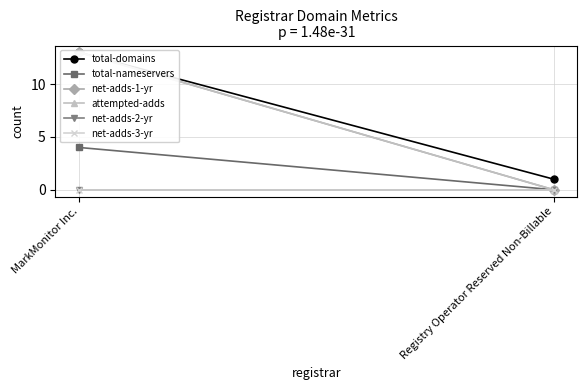

What is the label of the 1st point from the right?

Registry Operator Reserved Non-Billable